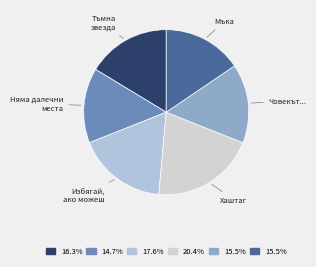

What is the largest slice in the pie chart?

Хаштаг